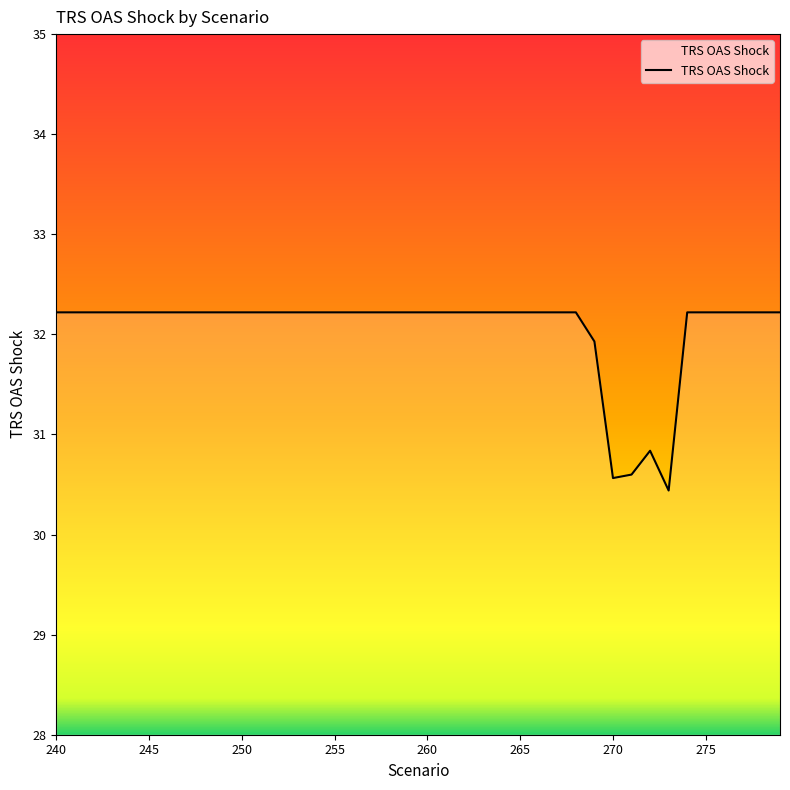

True or false: the data shows 32.2 at 250.

True